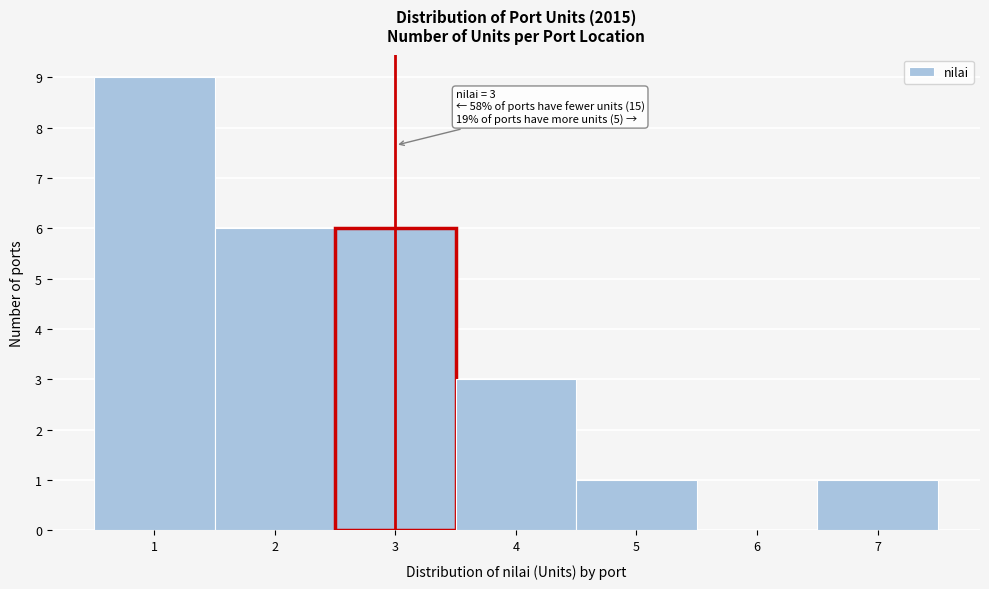

Over which range of the x-axis is the bar tallest?

0.5 to 1.5